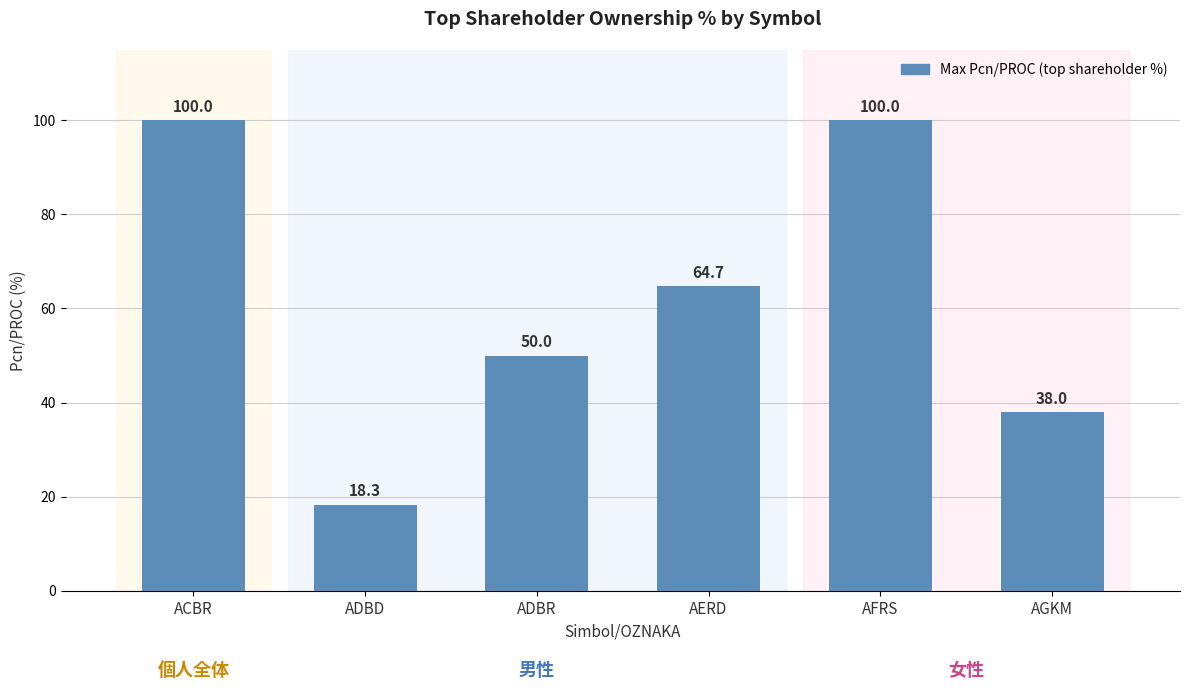

Where is the data nearest to the value 59?

AERD